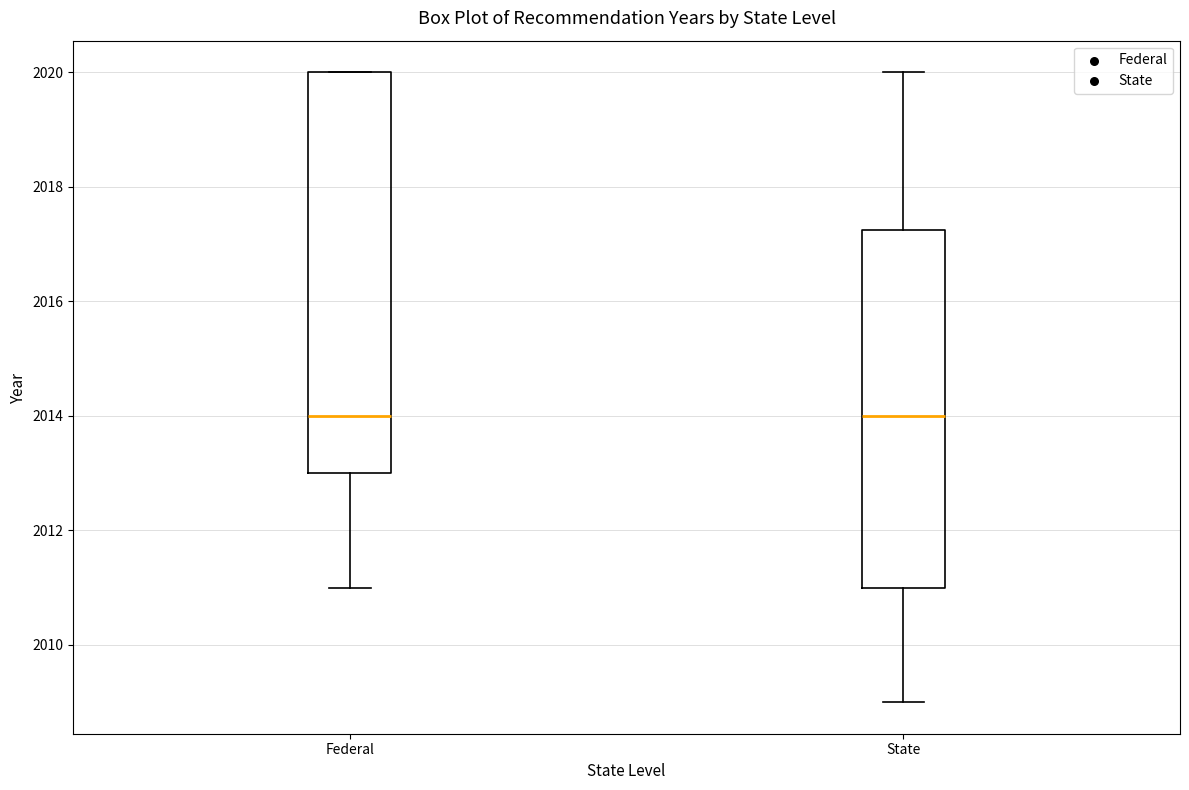

Where is the lower edge of the box for Federal on the y-axis? The values are not printed on the chart, so give them approximately, as read against the axis.

2013.0